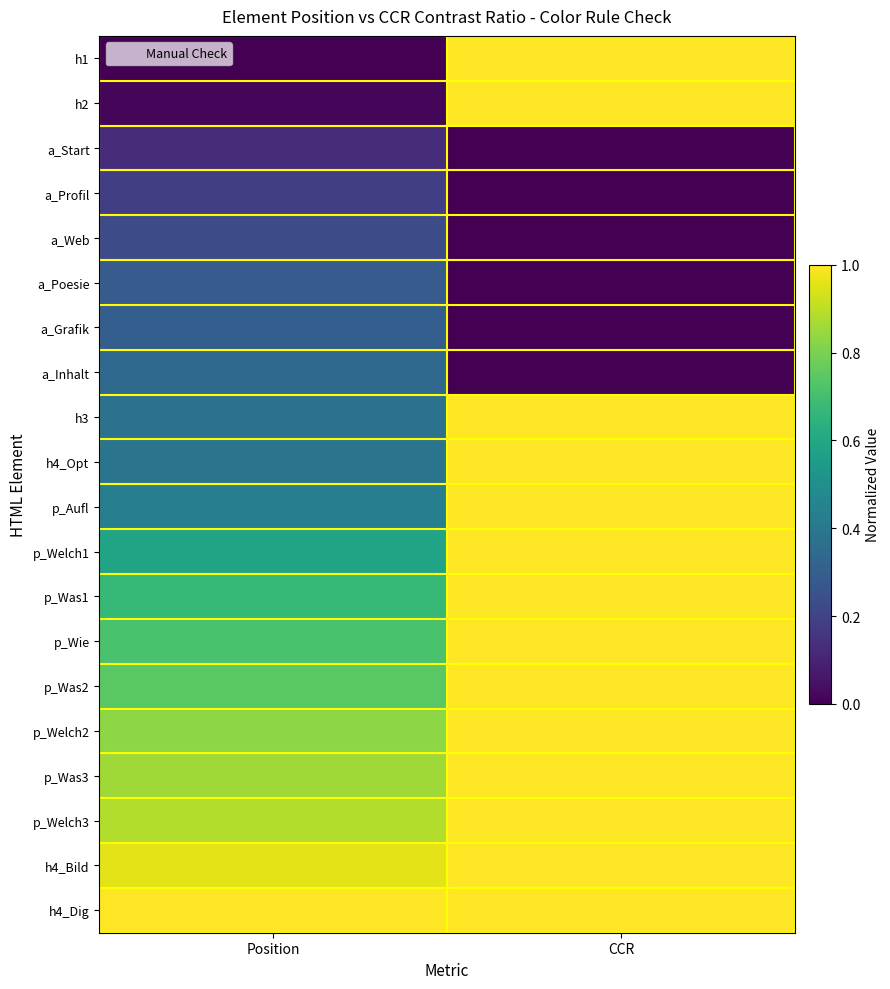

At Position, list the series in order from smallest to largest.

h1, h2, a_Start, a_Profil, a_Web, a_Poesie, a_Grafik, a_Inhalt, h3, h4_Opt, p_Aufl, p_Welch1, p_Was1, p_Wie, p_Was2, p_Welch2, p_Was3, p_Welch3, h4_Bild, h4_Dig